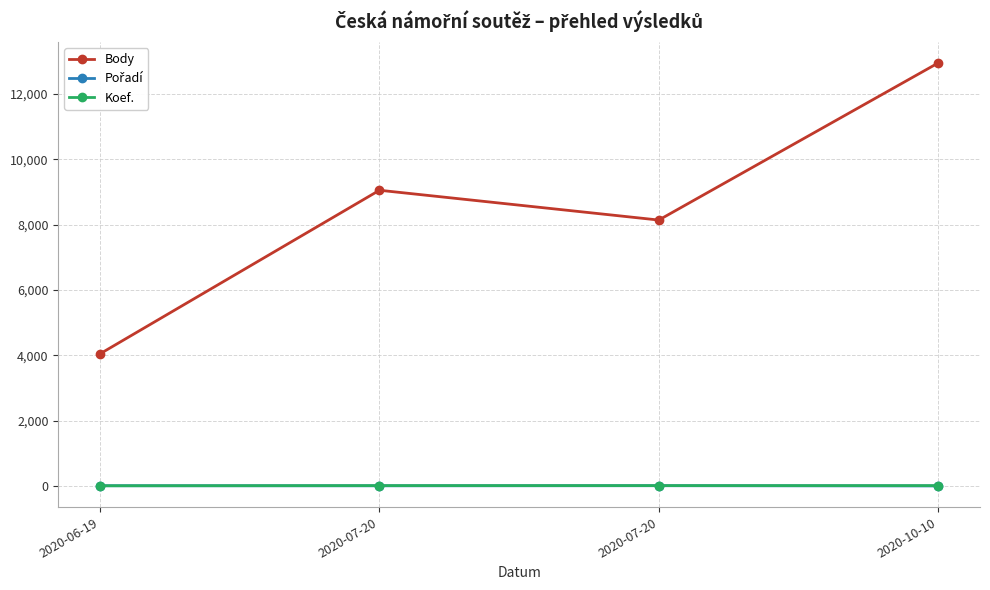

Where do Koef. and Pořadí first cross each other?

2020-06-19 and 2020-07-20